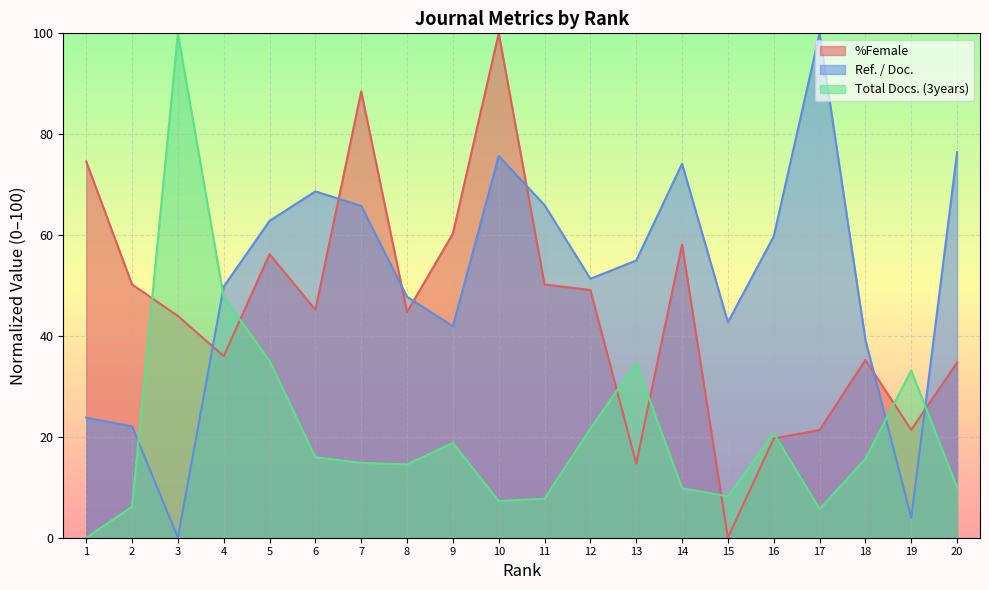

Which series has the largest total across all categories?

Ref. / Doc.